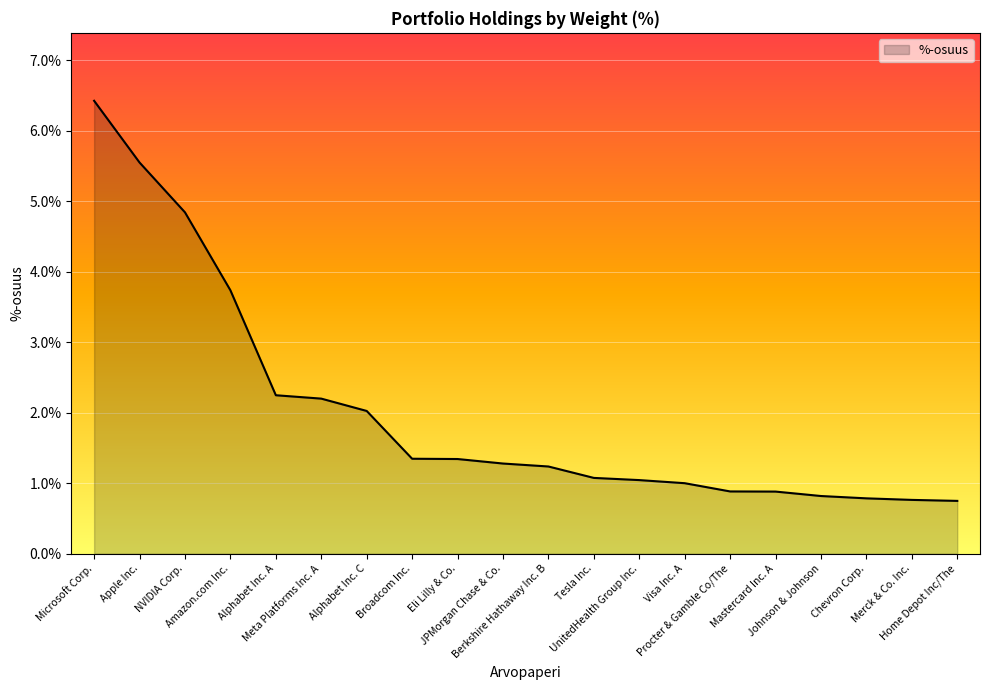

How many lines are shown in the chart?

1